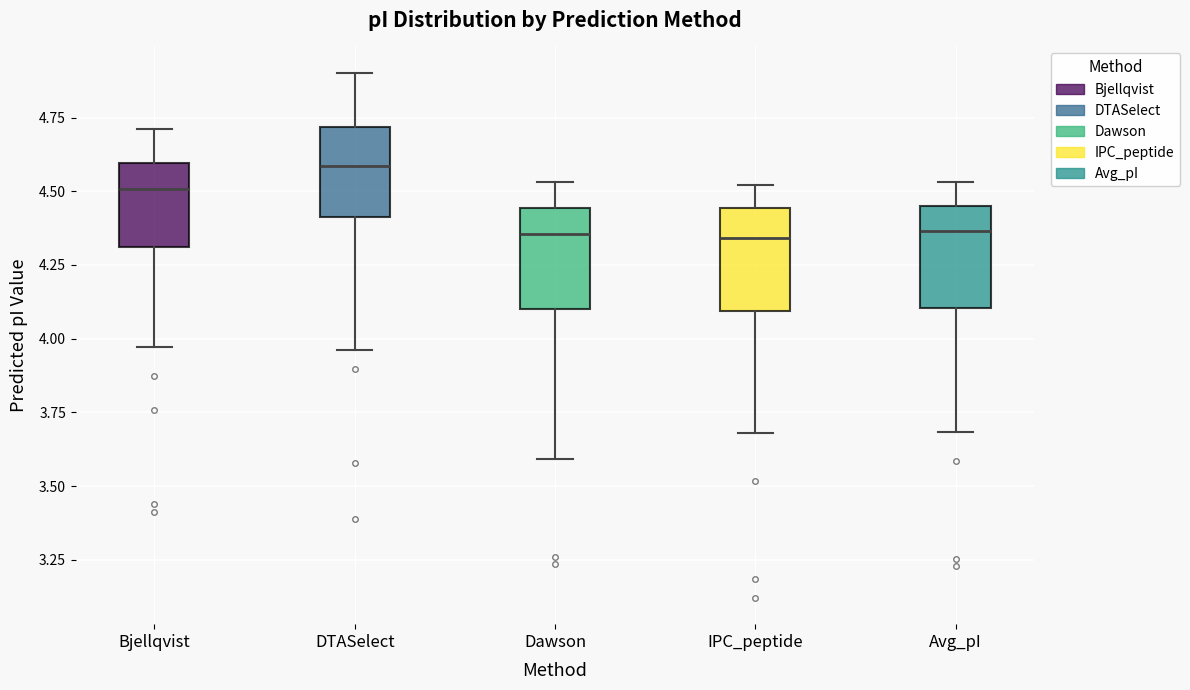

Reading left to right, transcribe this box plot: for each box, give where its median line is, the range the box spans, and where its two whiskers end, as read against the y-axis. The values are not printed on the chart, so give them approximately, as read against the axis.

Bjellqvist: median 4.50, box 4.30 to 4.60, whiskers 3.95 to 4.70
DTASelect: median 4.60, box 4.40 to 4.70, whiskers 3.95 to 4.90
Dawson: median 4.35, box 4.10 to 4.45, whiskers 3.60 to 4.55
IPC_peptide: median 4.35, box 4.10 to 4.45, whiskers 3.70 to 4.50
Avg_pI: median 4.35, box 4.10 to 4.45, whiskers 3.70 to 4.55